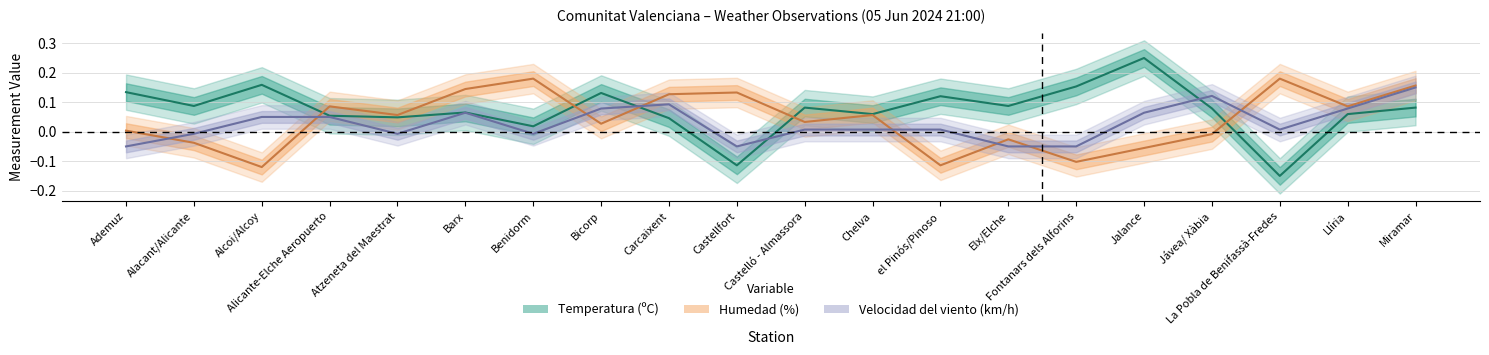

The Temperatura (ºC) series shows 0.1 at Atzeneta del Maestrat. True or false?

False